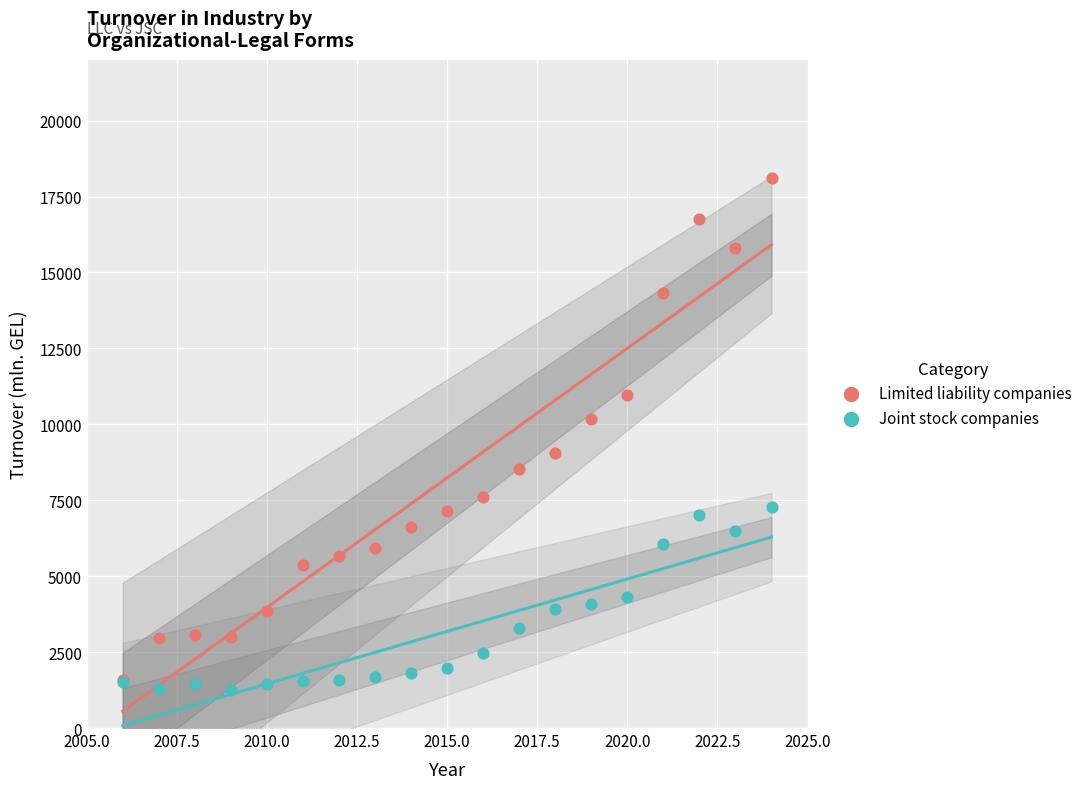

In the Limited liability companies series, what Y value is closest to 9847?

10187.8